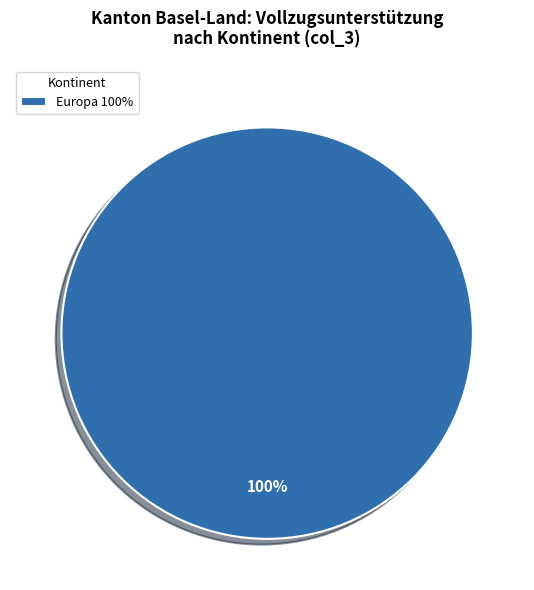

To the nearest percent, what portion does Europa 100% represent?

100%